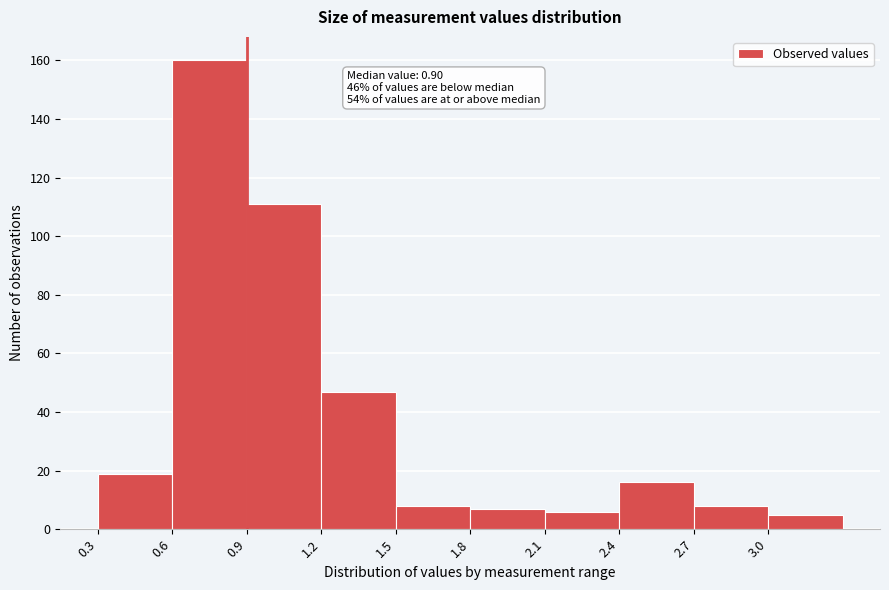

Over which range of the x-axis is the bar tallest?

0.6 to 0.9